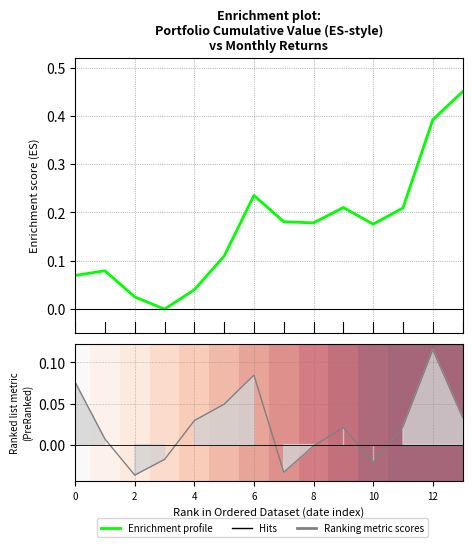

In Enrichment profile, how many points are higher than both neighbors (excluding endpoints)?

3